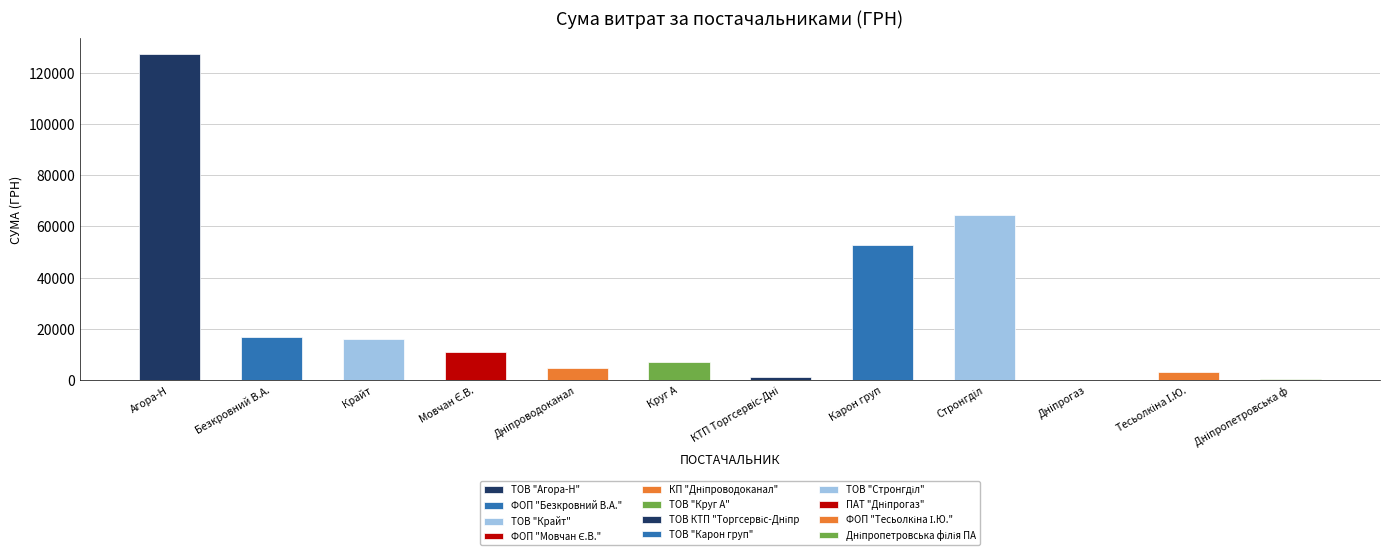

The chart shows a value of 179.0 at ПАТ "Дніпрогаз". True or false?

True